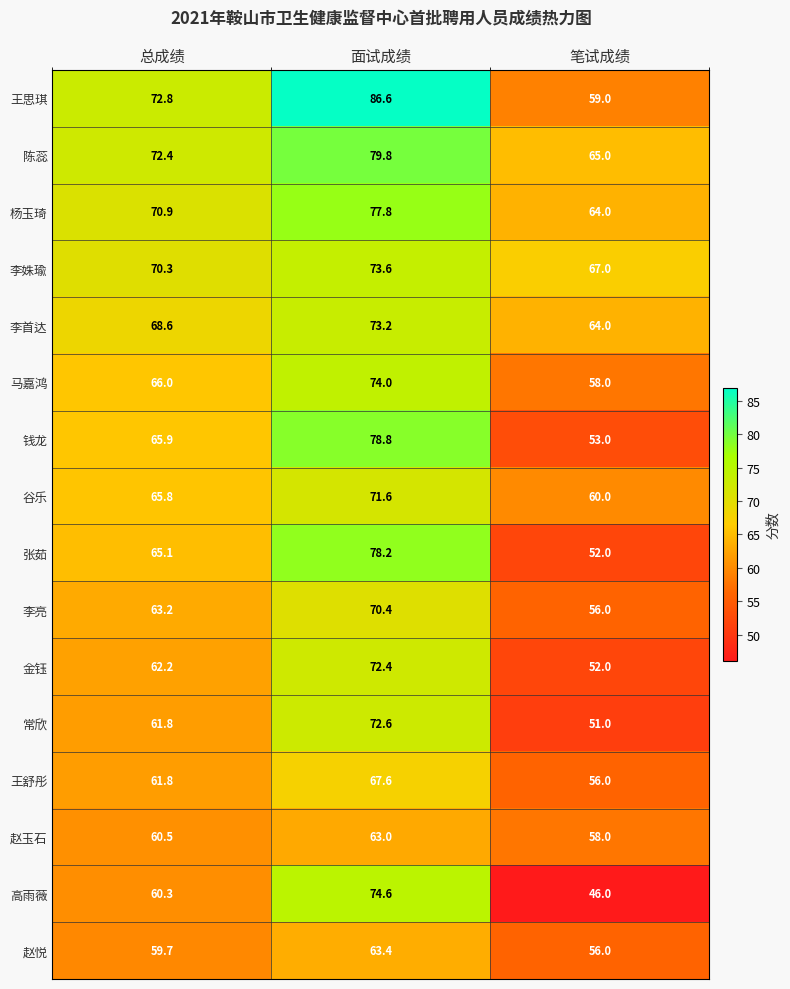

What is the greatest value displayed?

86.6